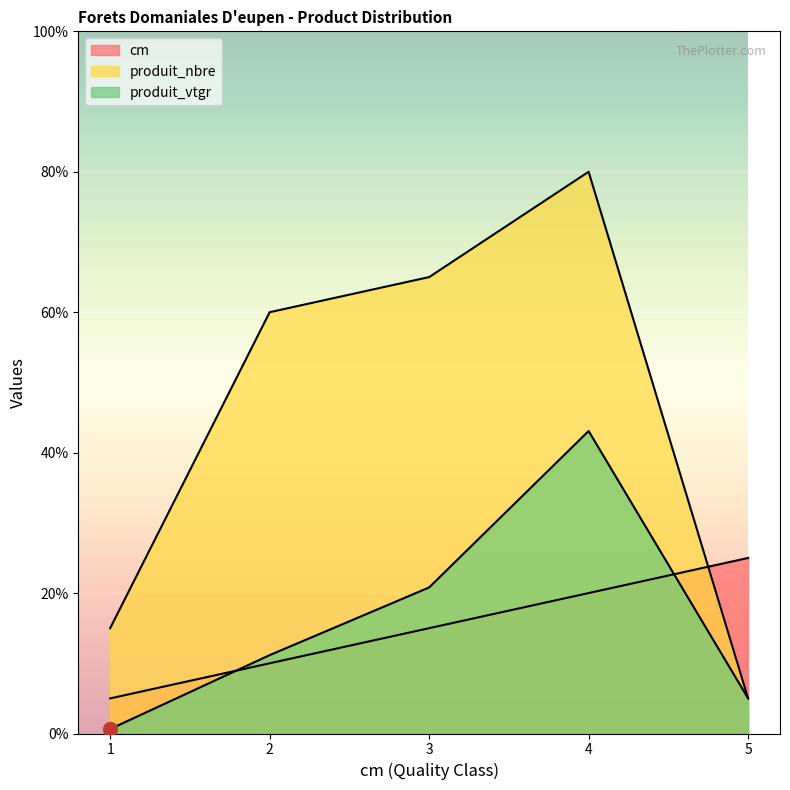

Reading left to right, extract all data points from this chart.

cm: 1.0	2.0	3.0	4.0	5.0
produit_nbre: 3.0	12.0	13.0	16.0	1.0
produit_vtgr: 0.1	2.2	4.2	8.6	1.0